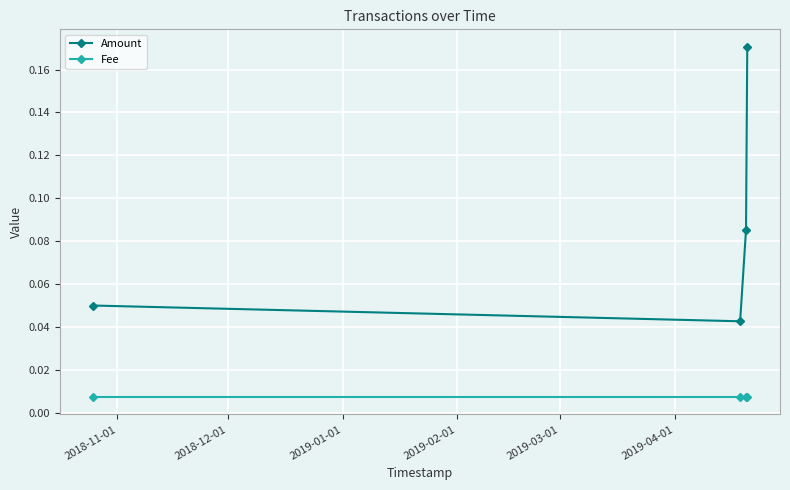

At how many categories does at least one series exceed 0?

4